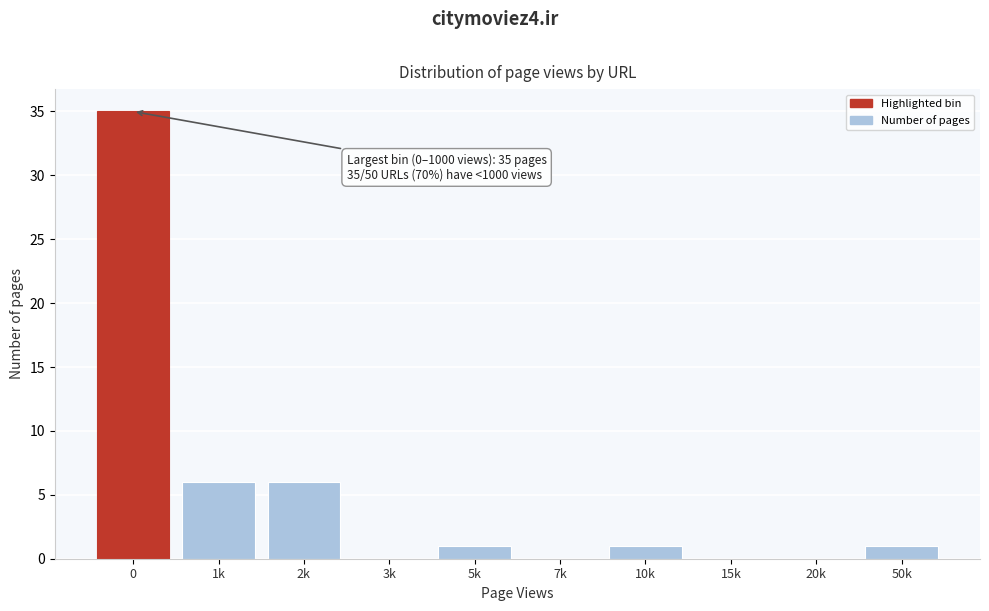

Reading left to right, list all the values displayed in this chart.

0=35	1k=6	2k=6	3k=0	5k=1	7k=0	10k=1	15k=0	20k=0	50k=1